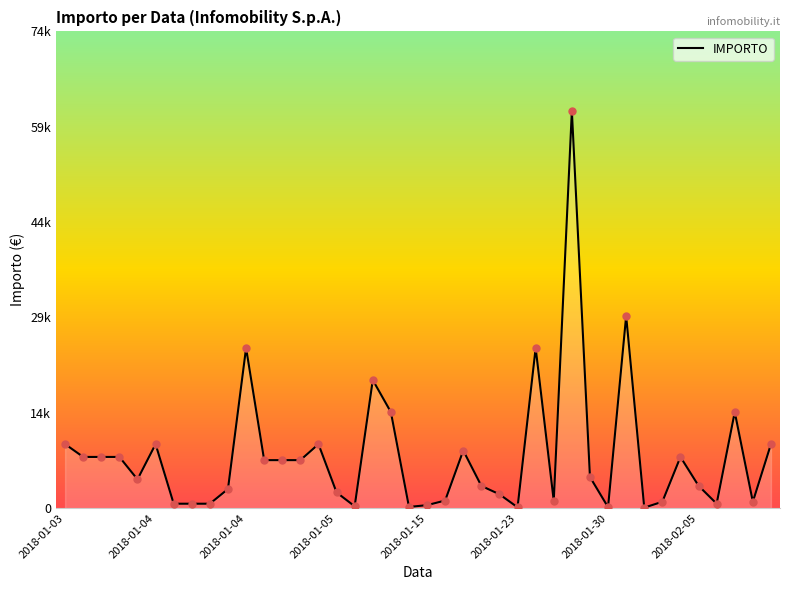

What is the change in value from 2018-01-23 to 2018-02-07?

-24000.0